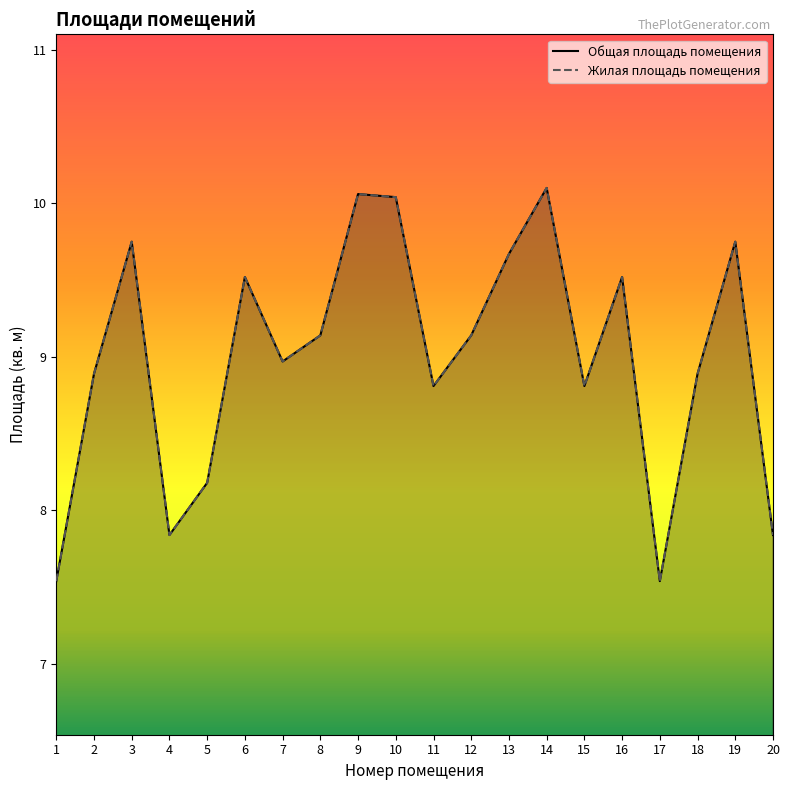

What is the maximum value for Жилая площадь помещения?

10.1